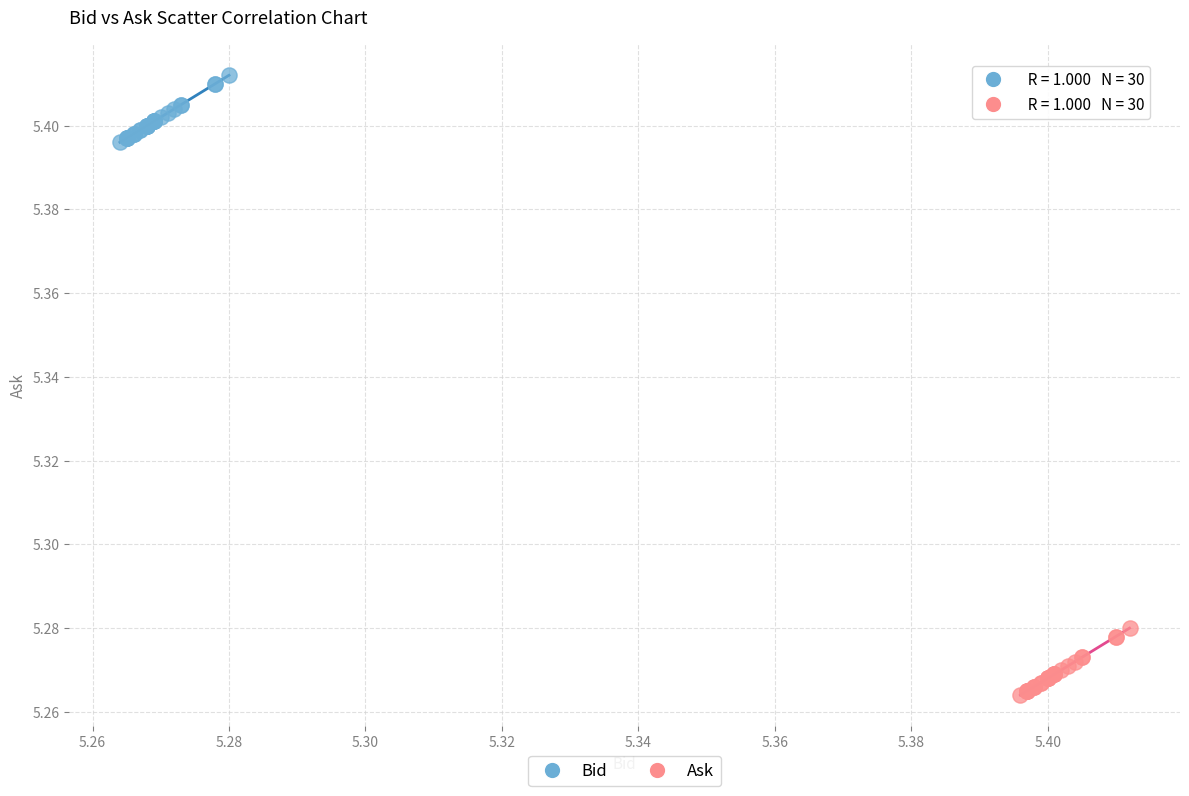

Which series contains the highest Y value?

Bid